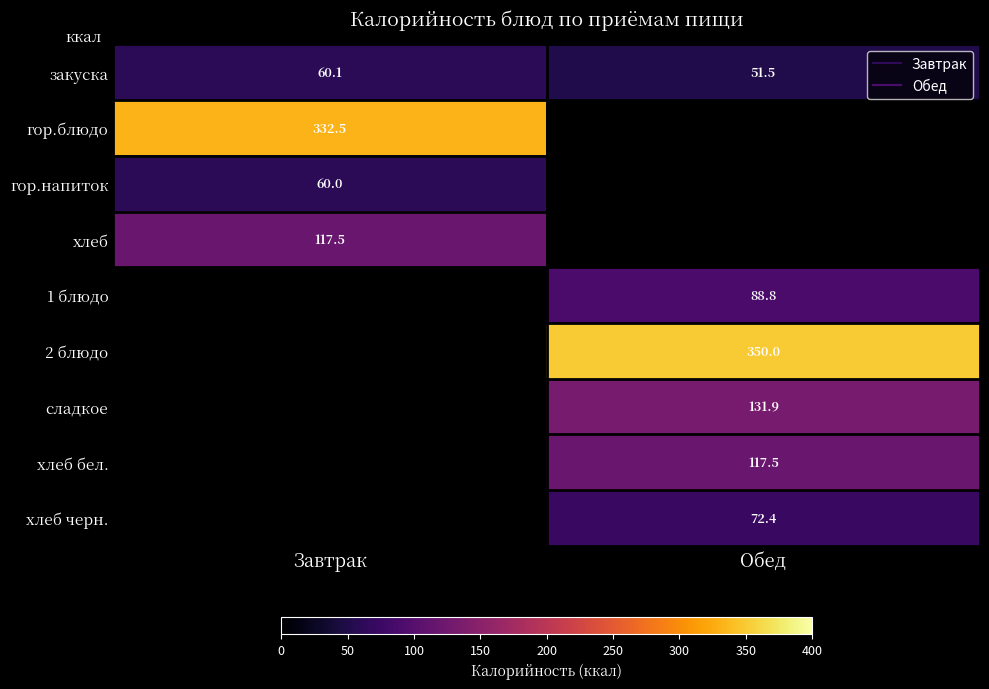

What is the difference between the maximum and minimum values in the сладкое series?

131.9